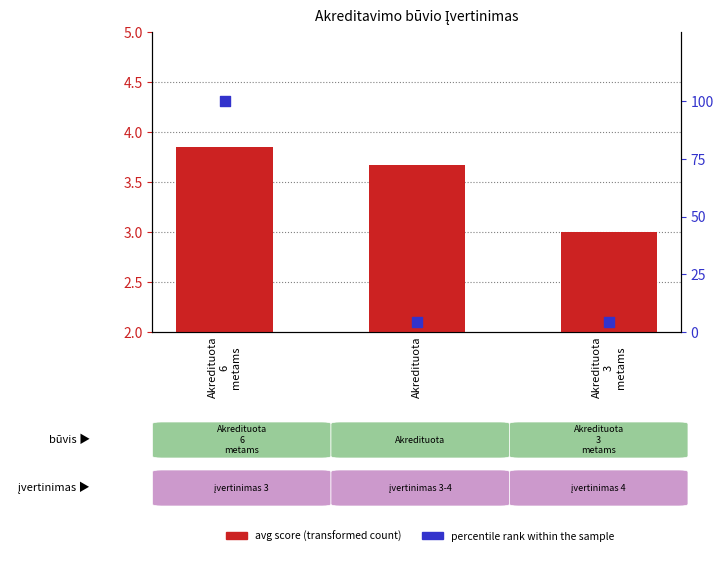

At which category is the sum across all series the highest?

Akredituota
6
metams